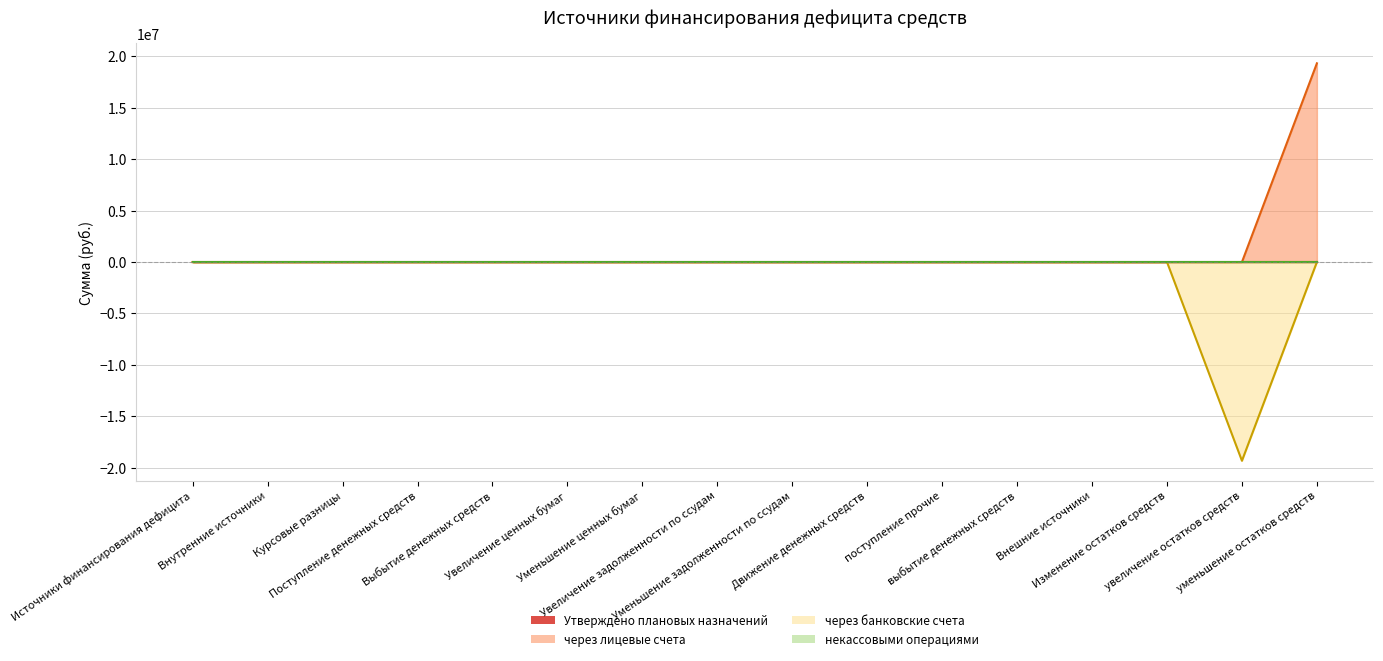

Reading left to right, what are all the values shown in this chart?

через лицевые счета: Источники финансирования дефицита=0.0	Внутренние источники=0.0	Курсовые разницы=0.0	Поступление денежных средств=0.0	Выбытие денежных средств=0.0	Увеличение ценных бумаг=0.0	Уменьшение ценных бумаг=0.0	Увеличение задолженности по ссудам=0.0	Уменьшение задолженности по ссудам=0.0	Движение денежных средств=0.0	поступление прочие=0.0	выбытие денежных средств=0.0	Внешние источники=0.0	Изменение остатков средств=0.0	увеличение остатков средств=0.0	уменьшение остатков средств=19319810.5
через банковские счета: Источники финансирования дефицита=0.0	Внутренние источники=0.0	Курсовые разницы=0.0	Поступление денежных средств=0.0	Выбытие денежных средств=0.0	Увеличение ценных бумаг=0.0	Уменьшение ценных бумаг=0.0	Увеличение задолженности по ссудам=0.0	Уменьшение задолженности по ссудам=0.0	Движение денежных средств=0.0	поступление прочие=0.0	выбытие денежных средств=0.0	Внешние источники=0.0	Изменение остатков средств=0.0	увеличение остатков средств=-19319810.5	уменьшение остатков средств=0.0